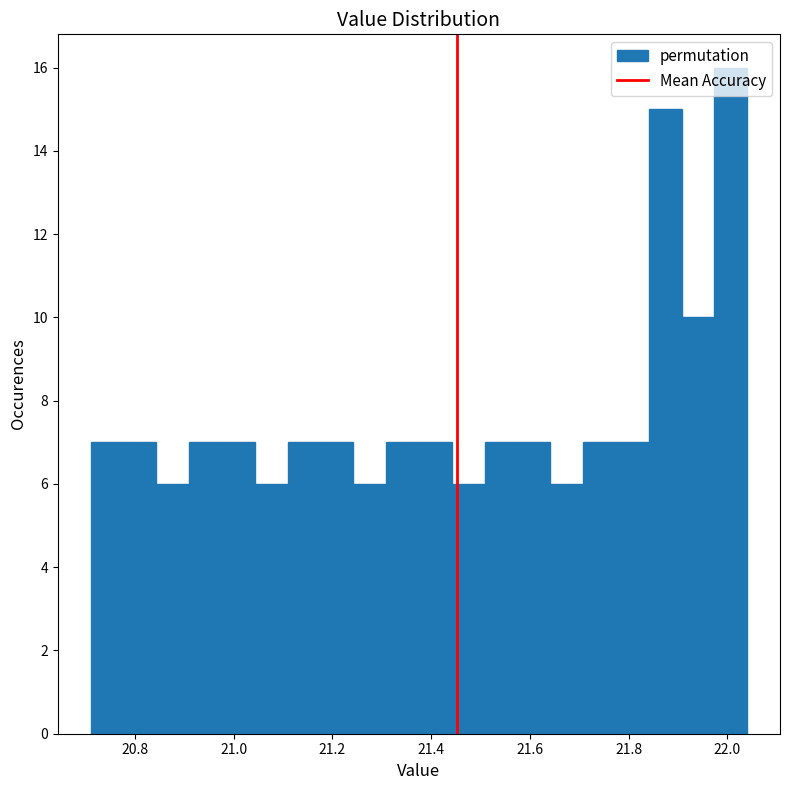

Read against the x-axis, roughly where is the centre of the tallest bar?

22.00